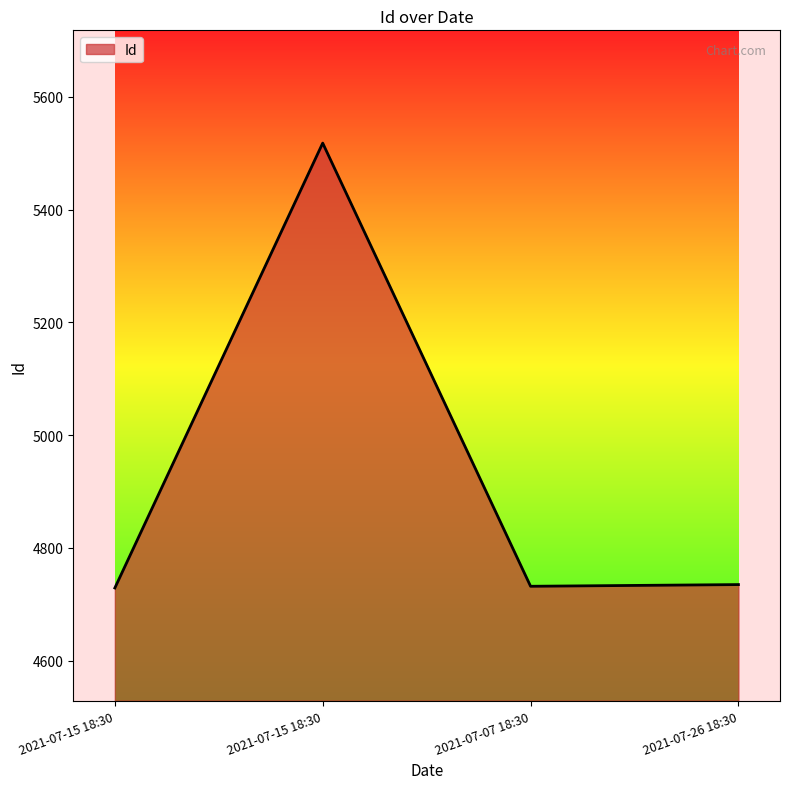

How many lines are shown in the chart?

1